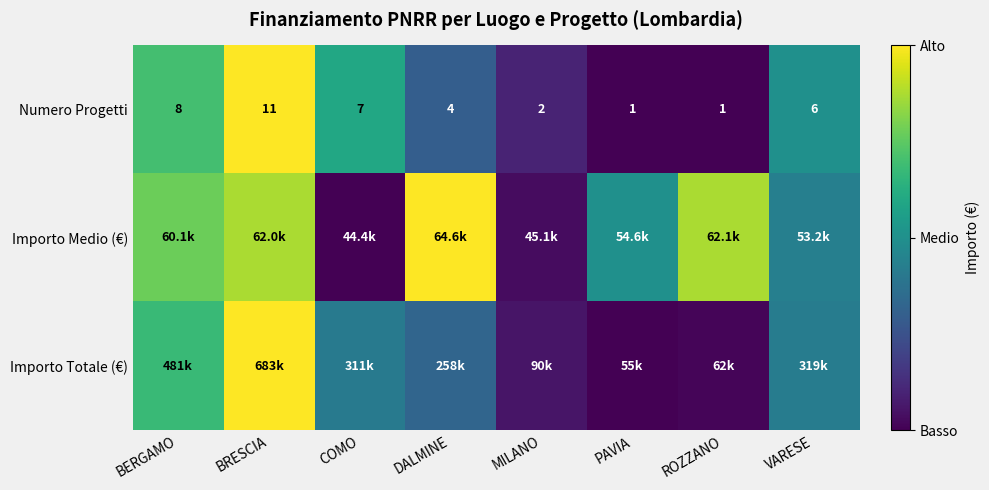

Which category has the highest value across all series?

BRESCIA